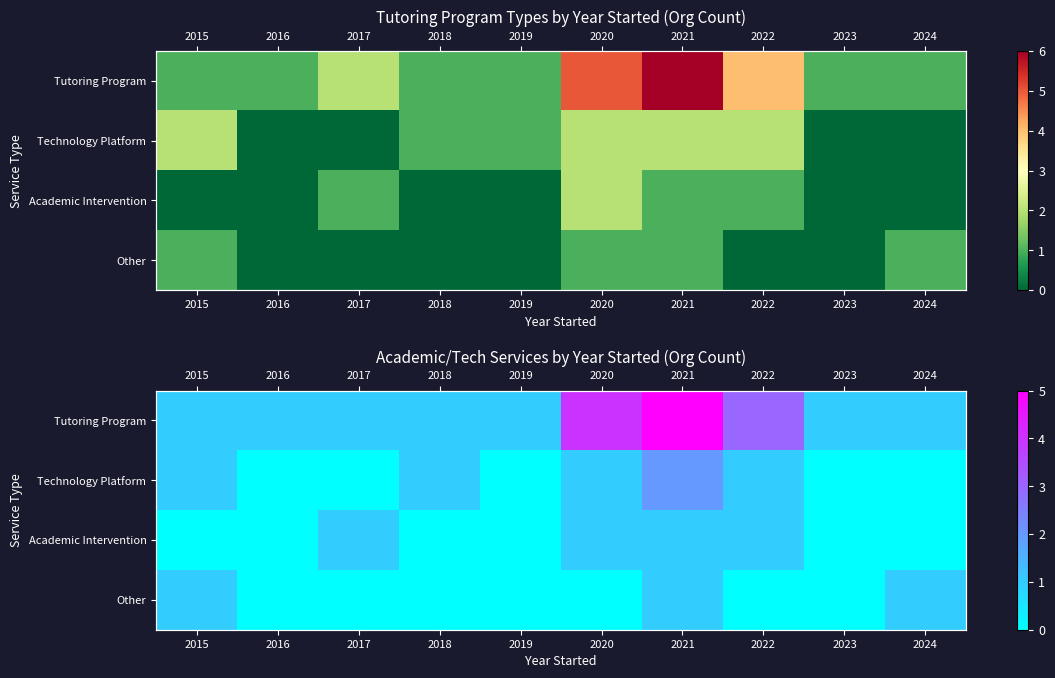

Is the value of Other at 2020 greater than the value of Tutoring Program at 2024?

No